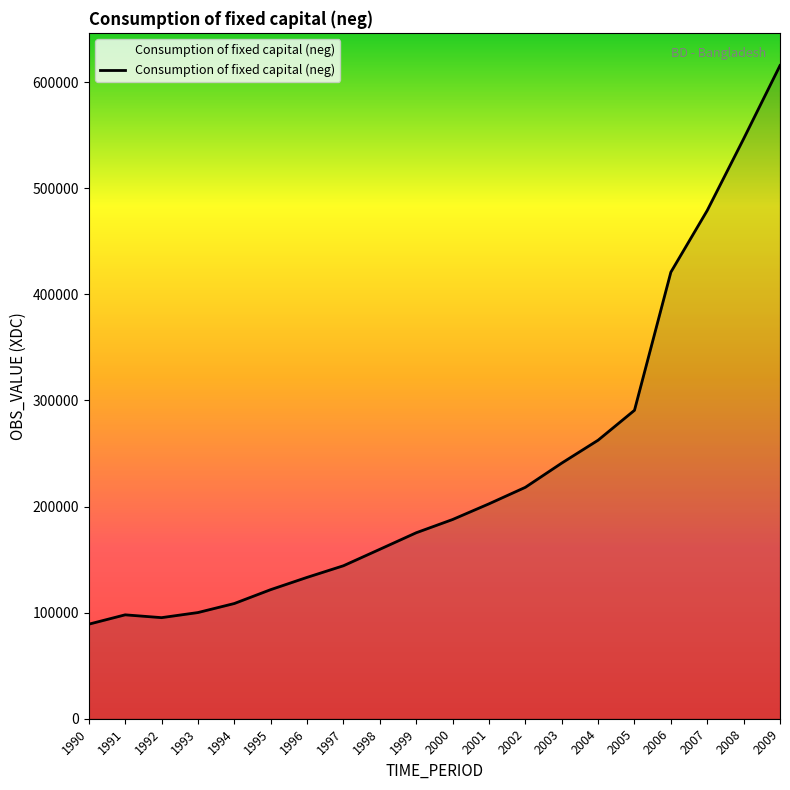

What is the difference between the values at 2008 and 2001?

344074